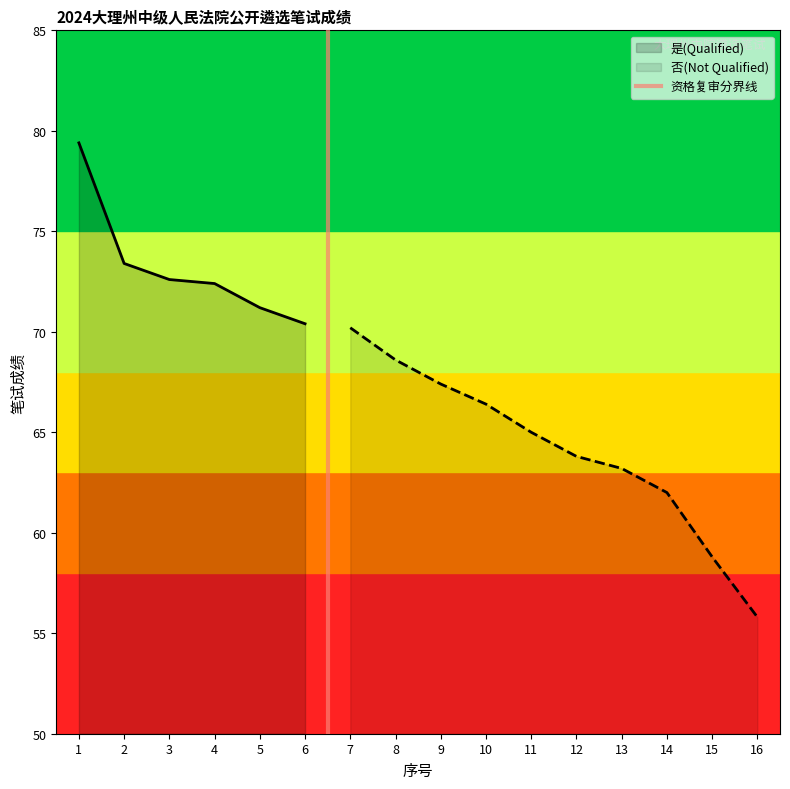

The value of 是(Qualified) at 2 is 39.6. True or false?

False